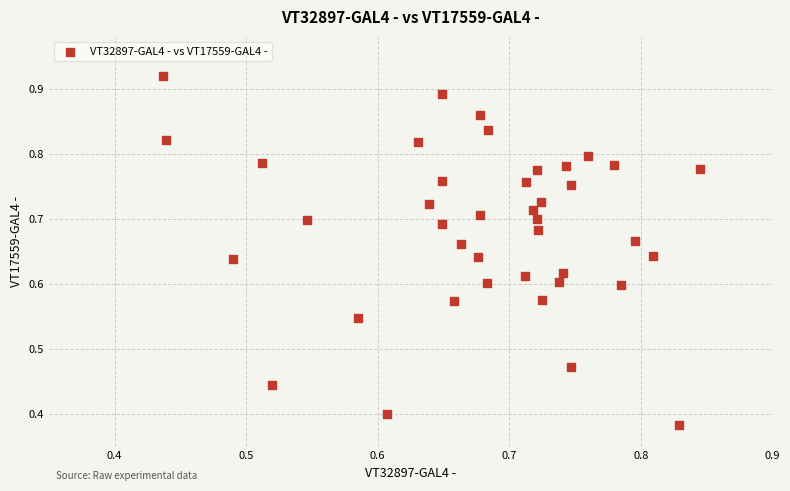

How many data points are displayed?

40